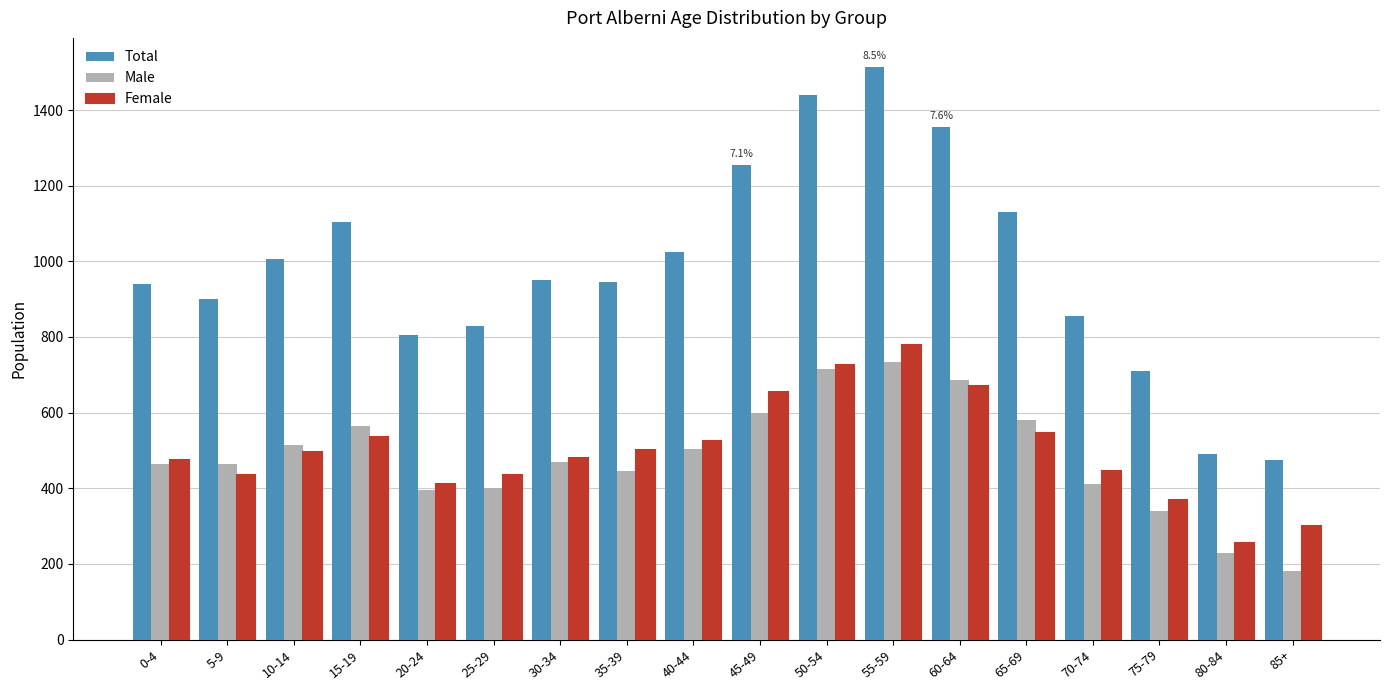

What is the maximum value shown in the chart?

1515